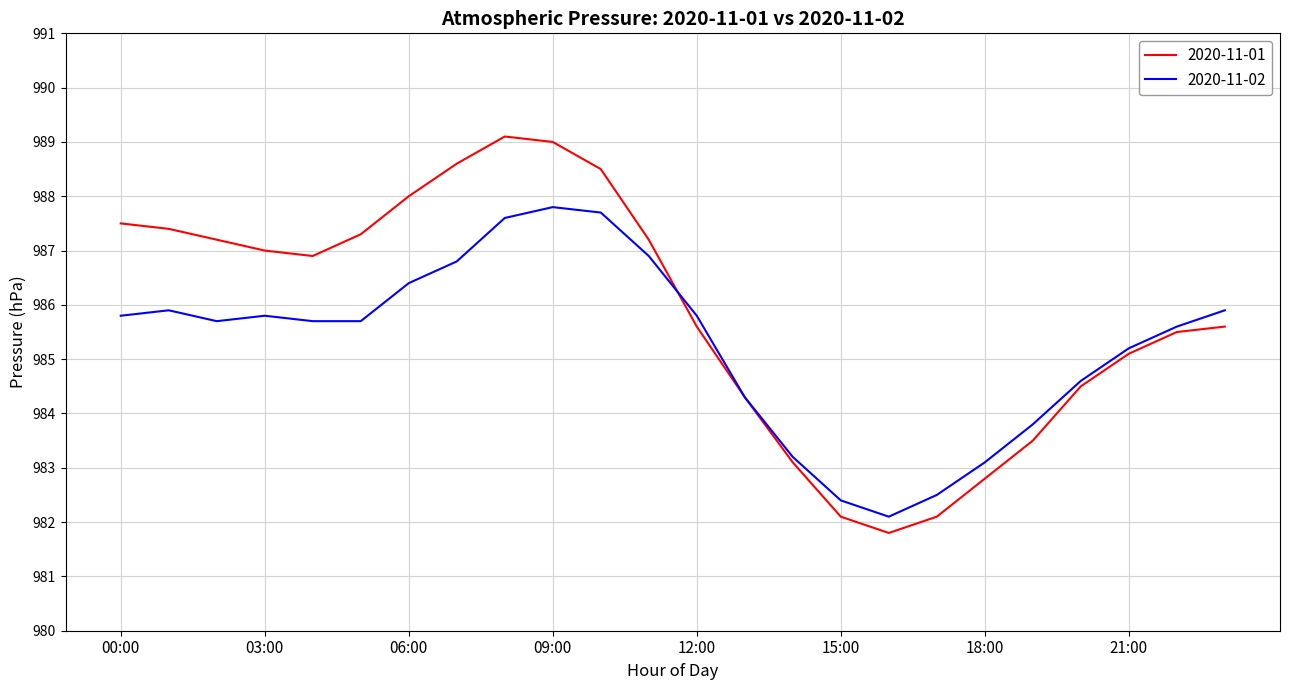

Which series has the largest range (max minus min)?

2020-11-01